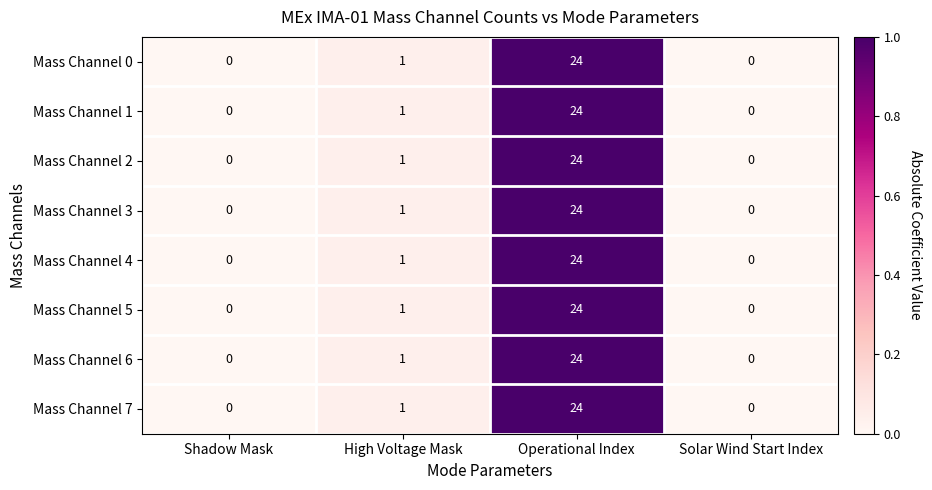

At which label does Mass Channel 1 reach its peak?

Operational Index